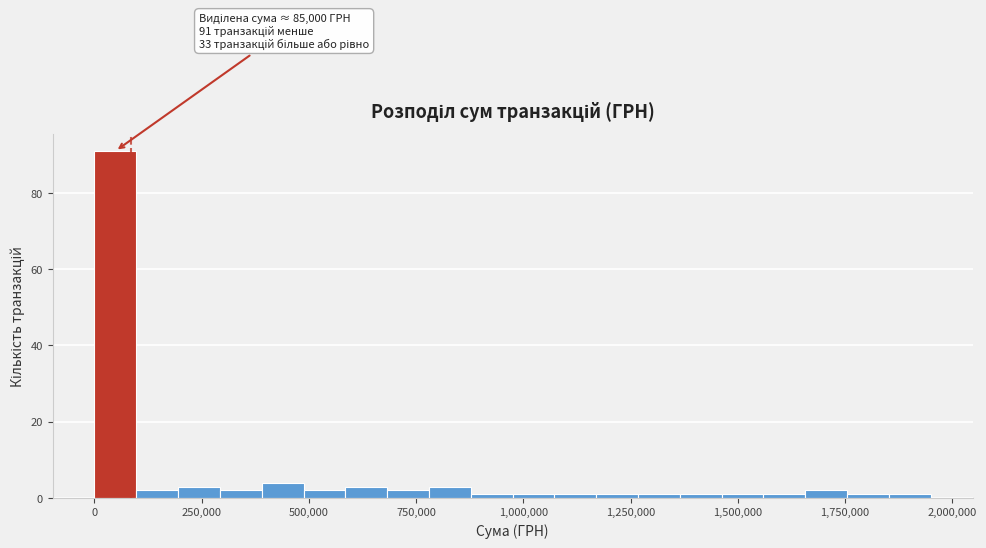

Around what value on the x-axis is the tallest bar? Give the approximate position of its centre, as read against the axis.

50000